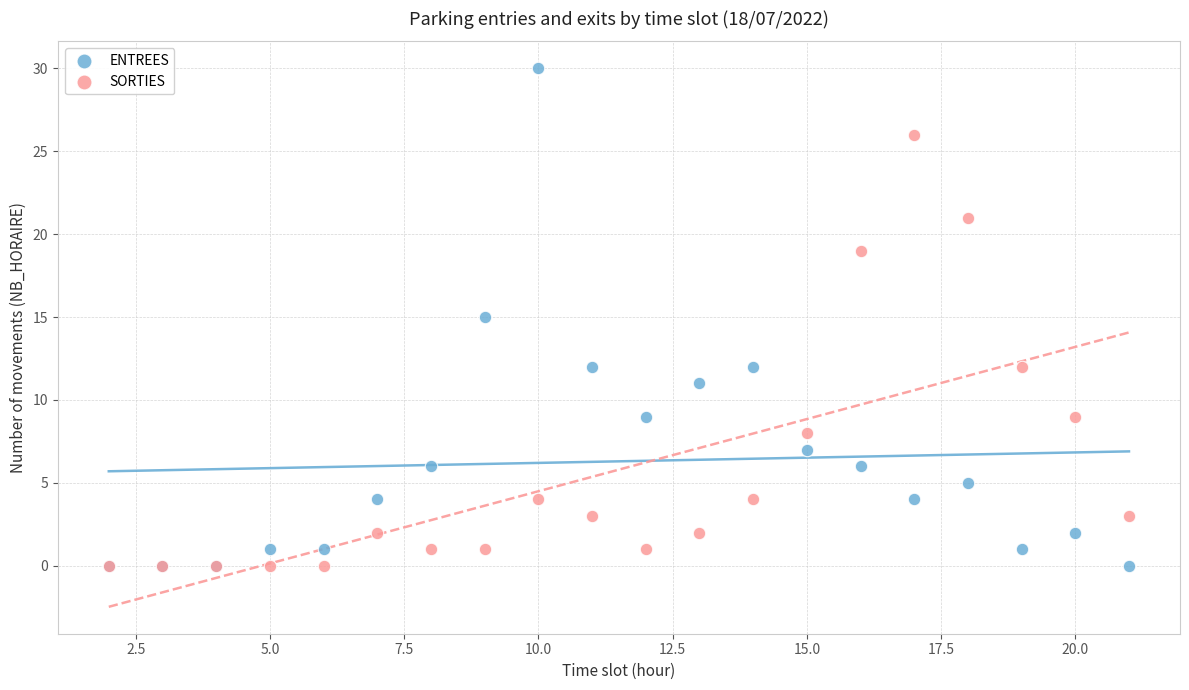

Which series reaches the maximum Y coordinate?

ENTREES